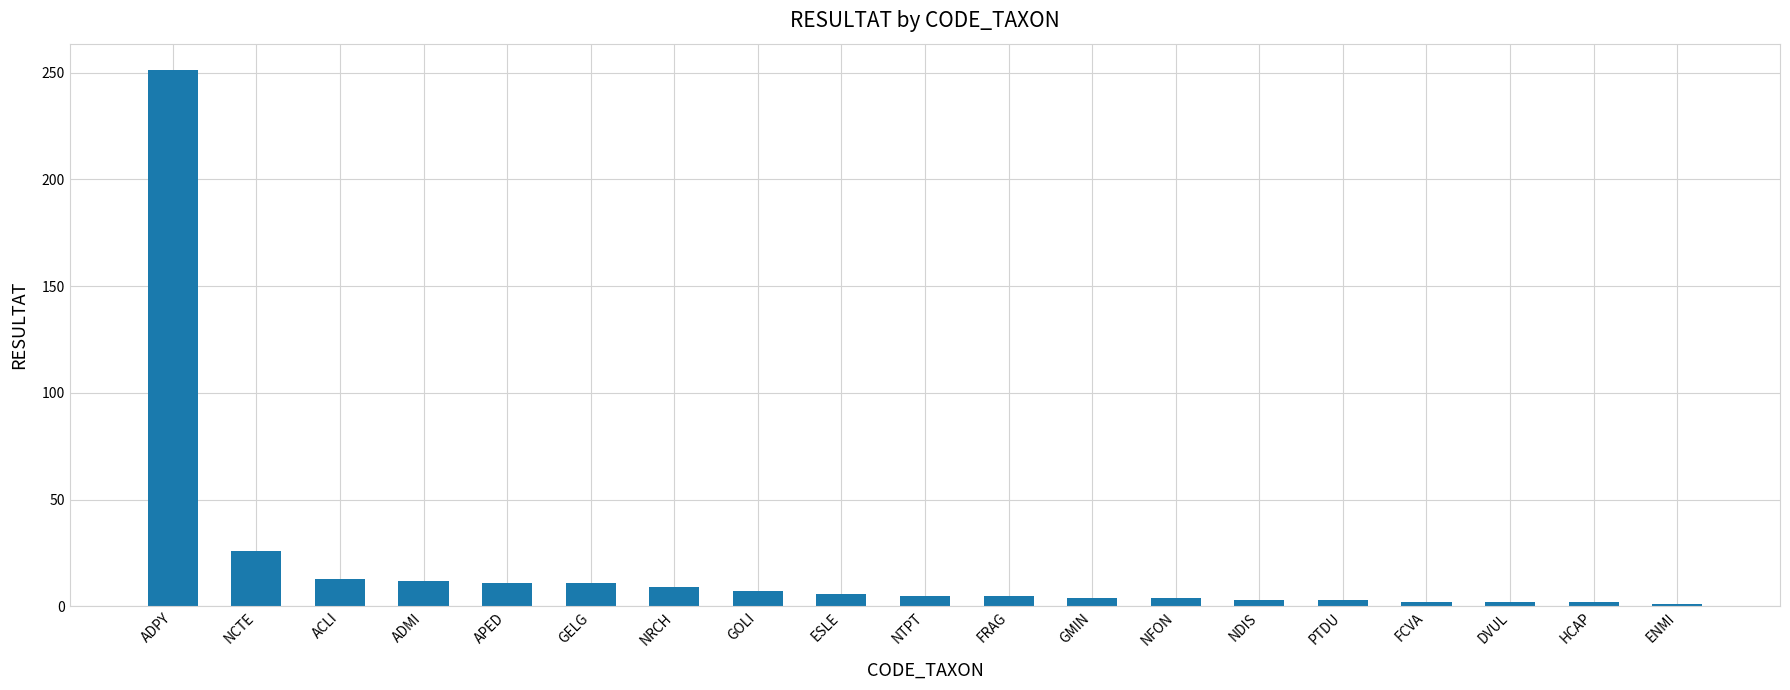

What is the difference between the maximum and second lowest values?

249